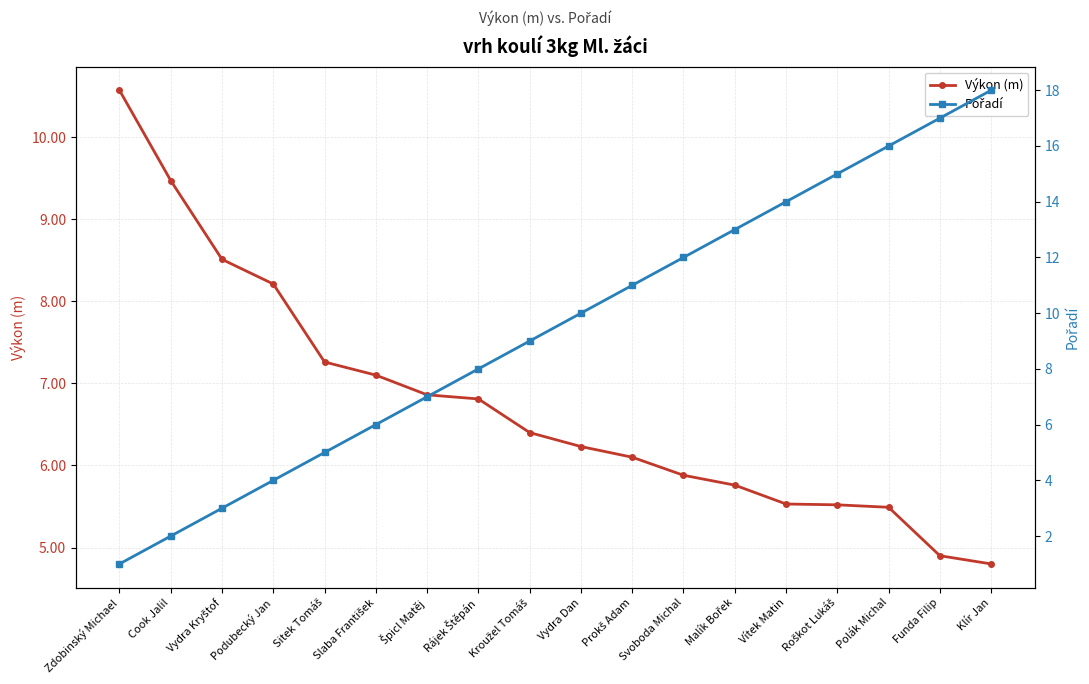

What is the difference between the maximum and second lowest values in the Pořadí series?

16.0